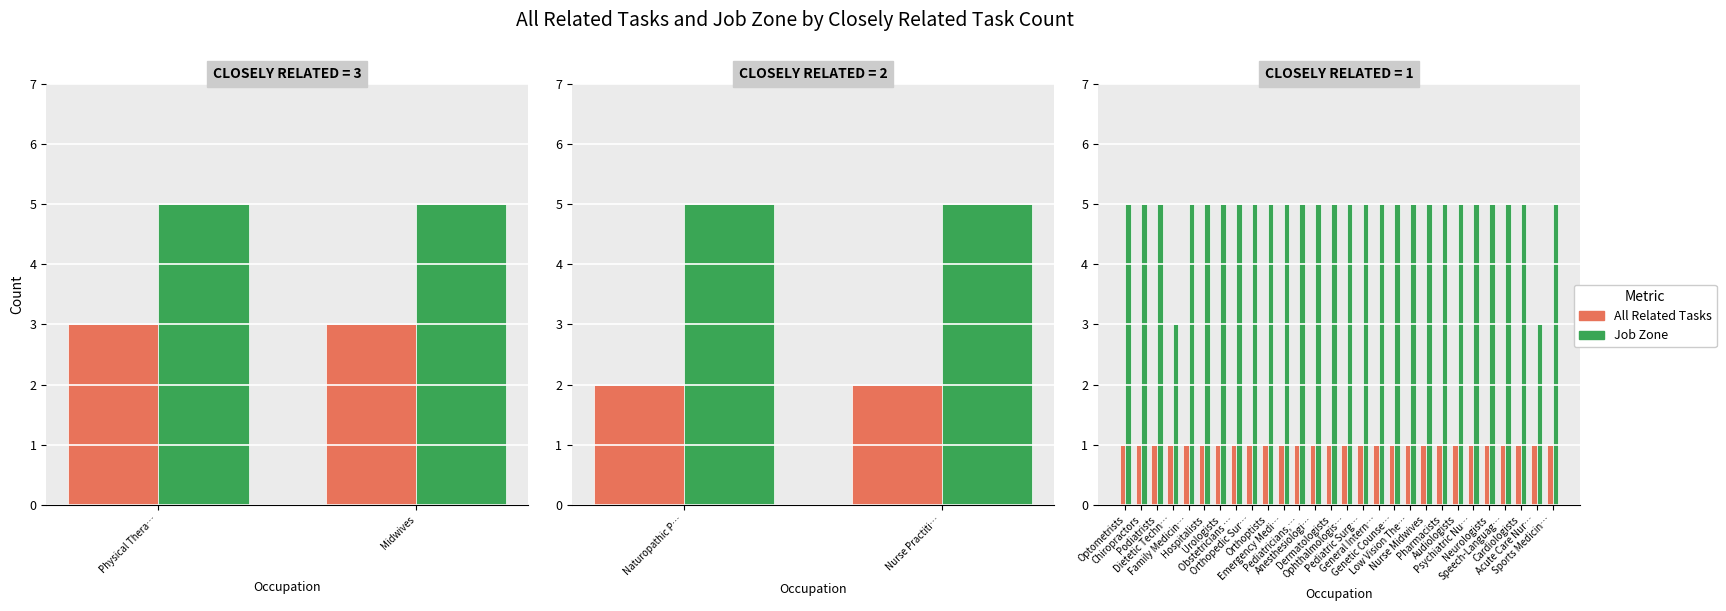

Which series has the largest range (max minus min)?

Job Zone